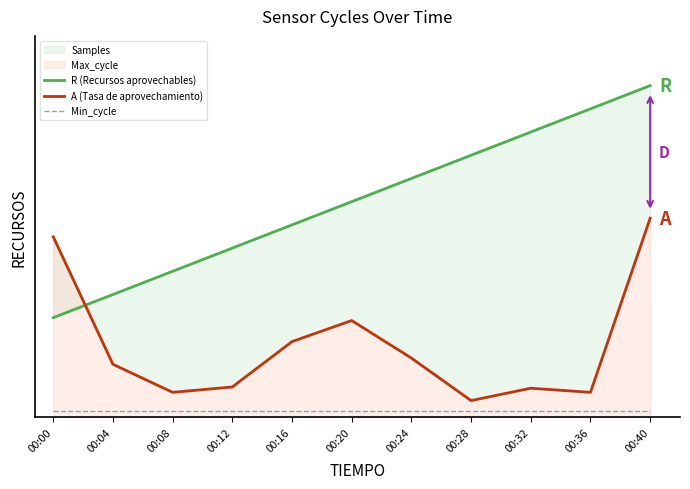

At how many categories does at least one series exceed 0?

11